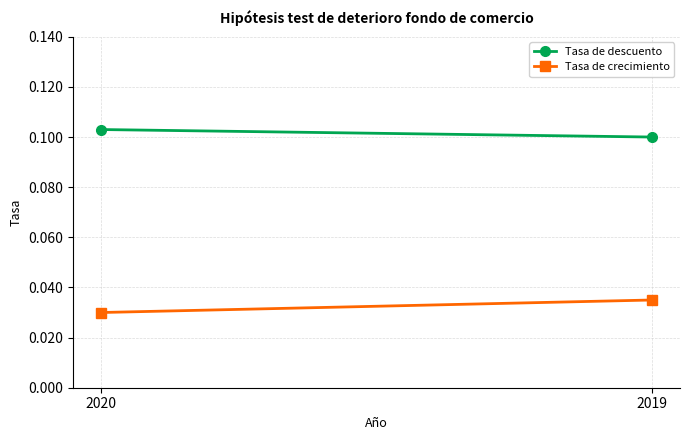

Which series has the largest total across all categories?

Tasa de descuento